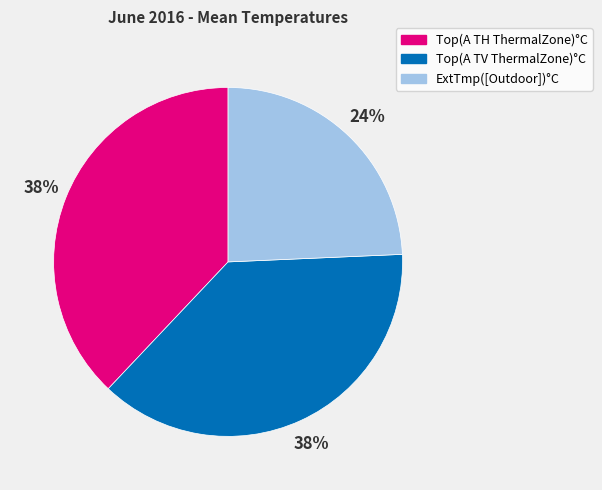

Does any single category account for the majority?

No